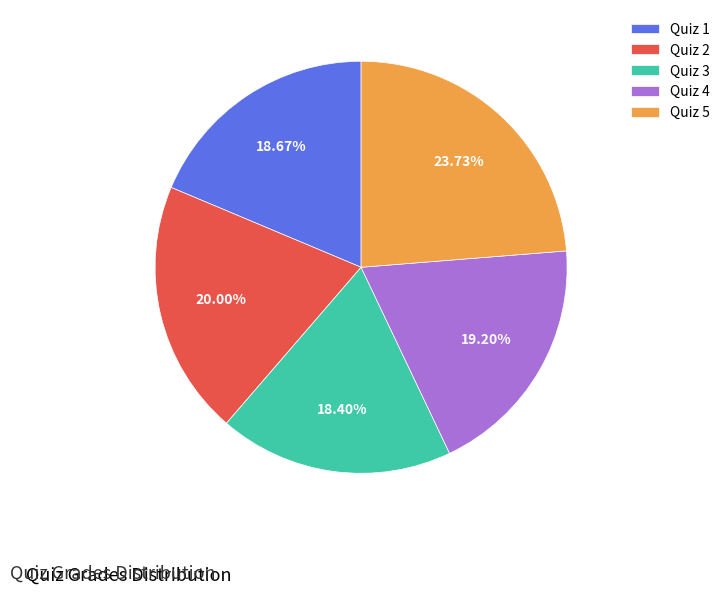

Do Quiz 3 and Quiz 1 together represent more than half of the pie?

No